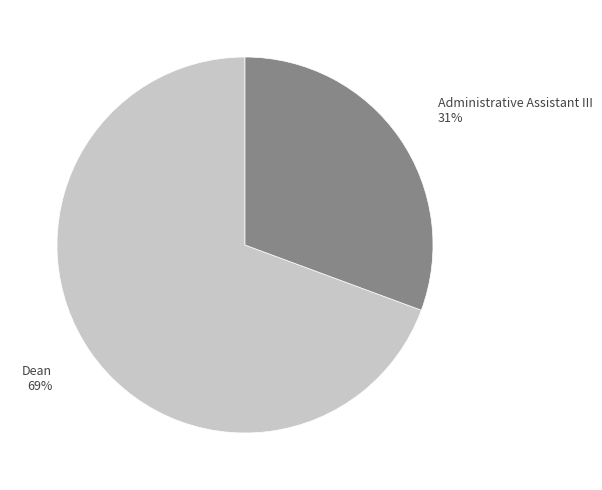

Is there a majority slice in this chart?

Yes